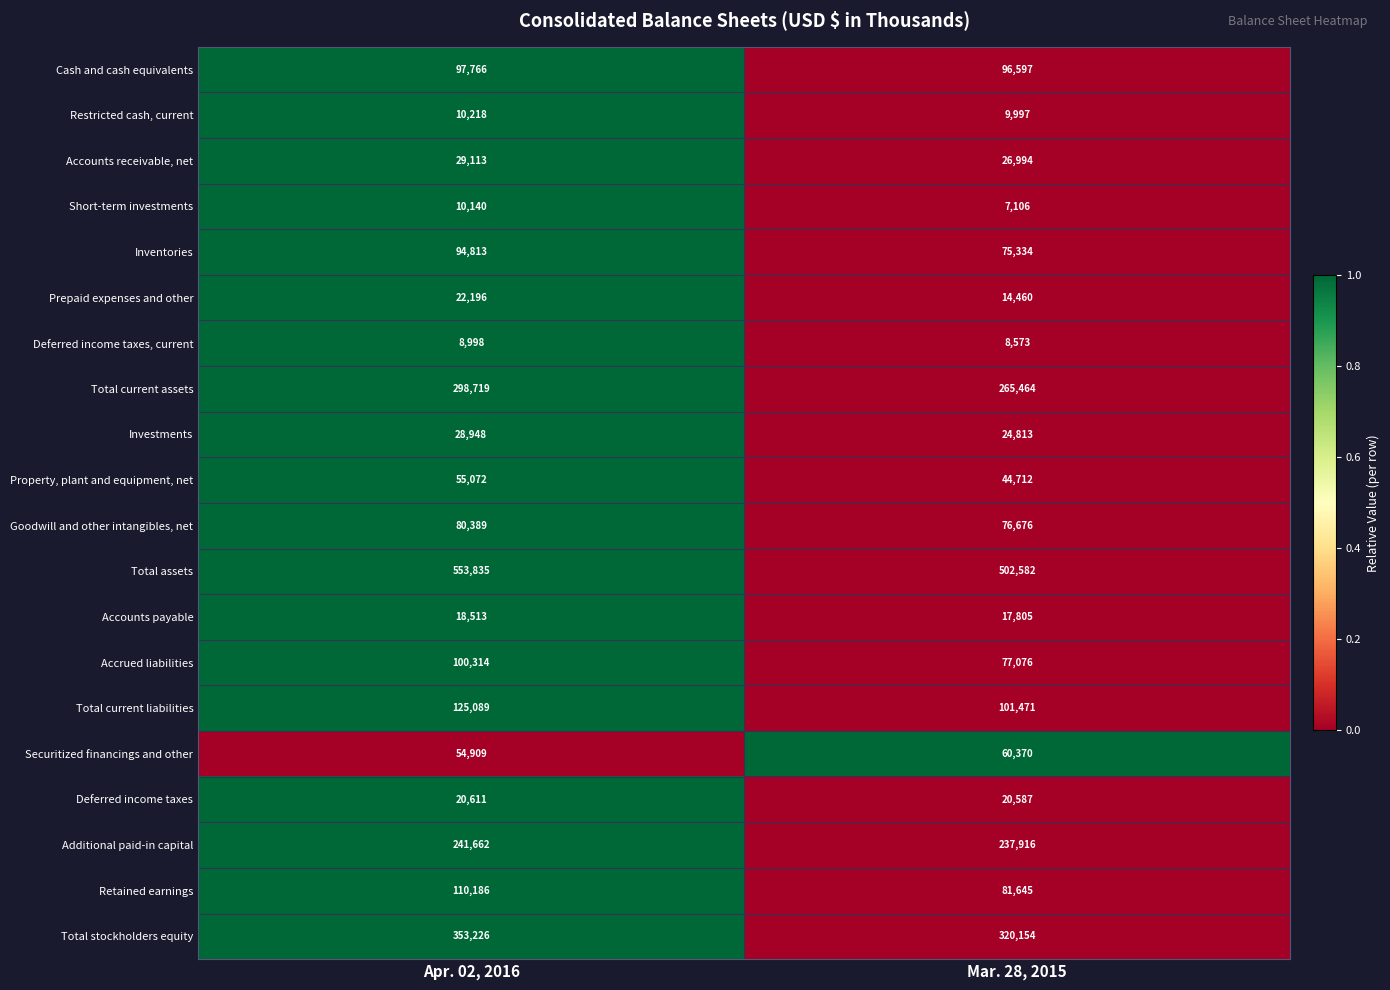

The value of Accounts payable at Mar. 28, 2015 is 17805. True or false?

True